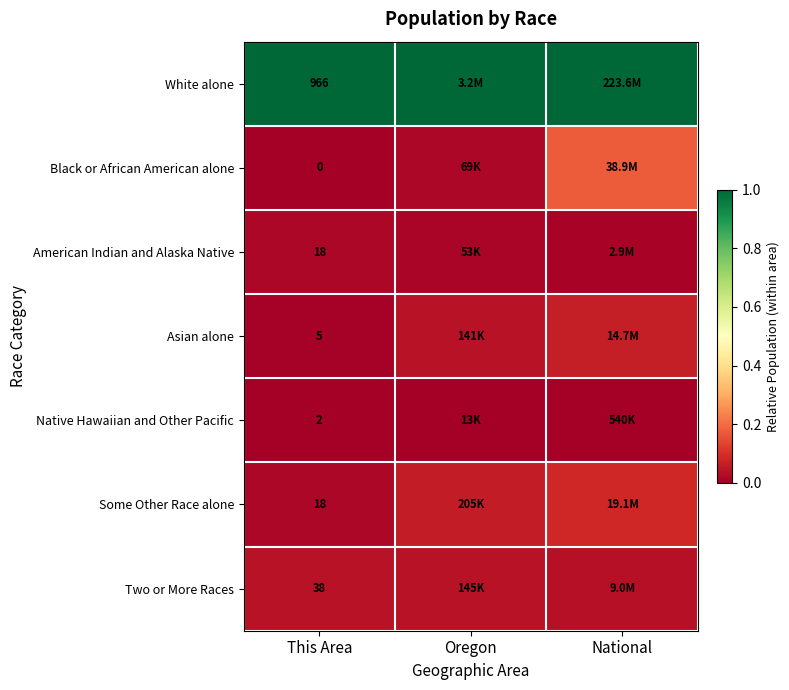

What is the difference between the highest and lowest values at Oregon?

1.0